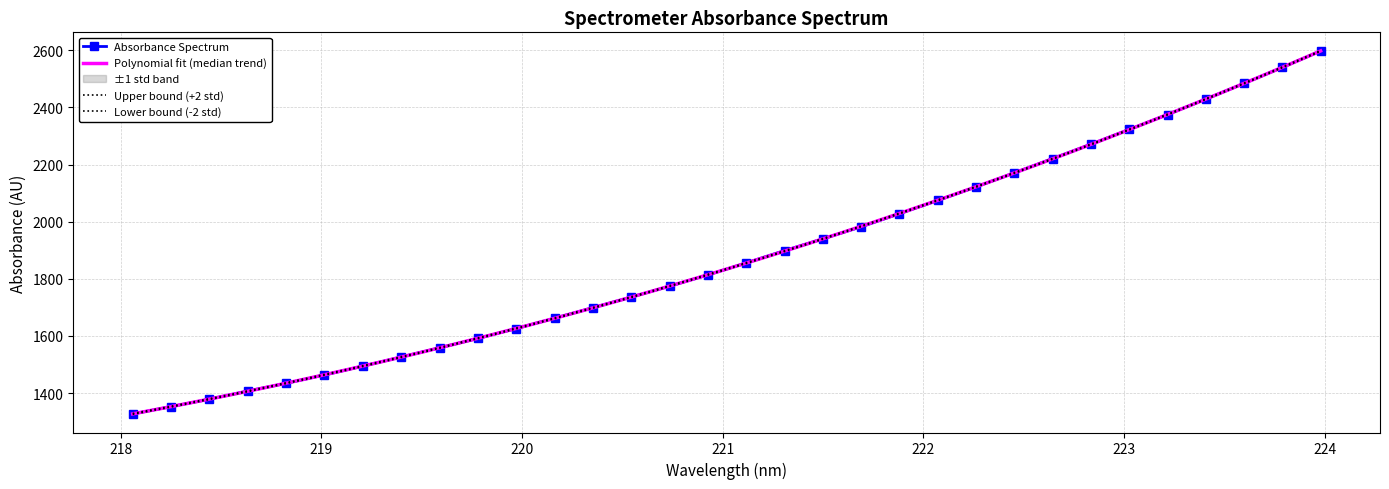

What is the ratio of the value at 221.1174 to the value at 218.6332?

1.3